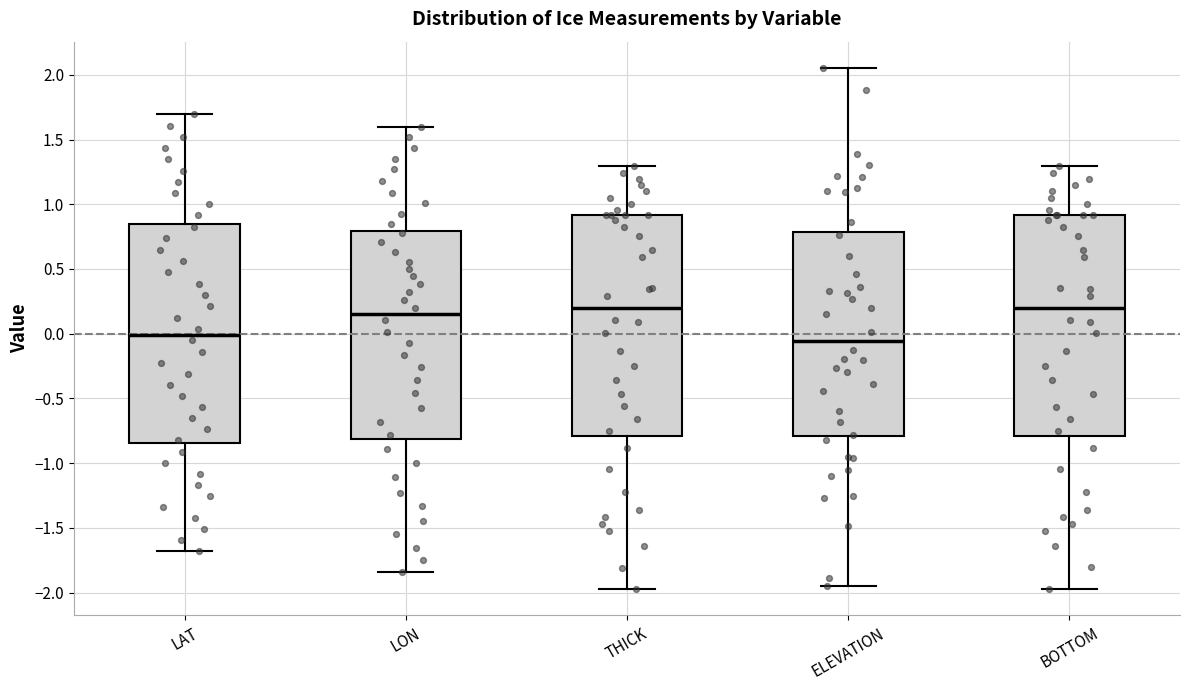

Reading left to right, read every box against the y-axis: the position of its median line, the range the box covers, and the ends of its whiskers. The values are not printed on the chart, so give them approximately, as read against the axis.

LAT: median 0.00, box -0.85 to 0.85, whiskers -1.70 to 1.70
LON: median 0.15, box -0.80 to 0.80, whiskers -1.85 to 1.60
THICK: median 0.20, box -0.80 to 0.90, whiskers -1.95 to 1.30
ELEVATION: median -0.05, box -0.80 to 0.80, whiskers -1.95 to 2.05
BOTTOM: median 0.20, box -0.80 to 0.90, whiskers -1.95 to 1.30